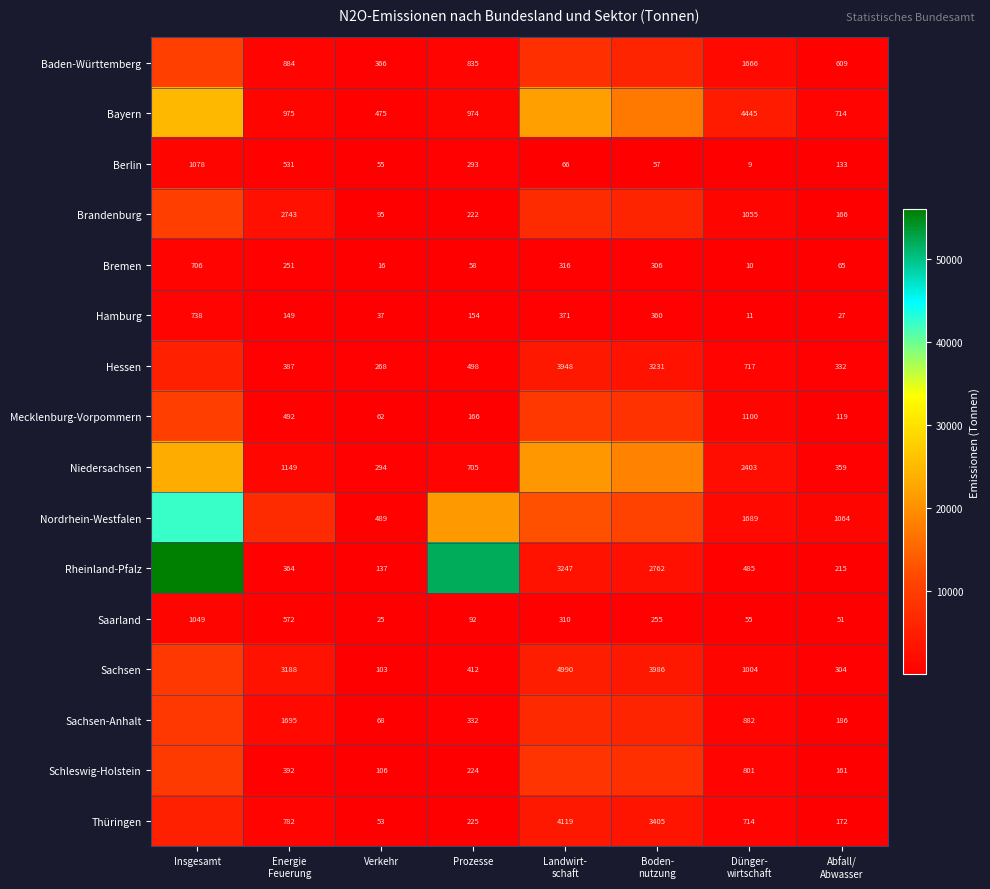

Rank the series at Verkehr from highest to lowest value.

Nordrhein-Westfalen, Bayern, Baden-Württemberg, Niedersachsen, Hessen, Rheinland-Pfalz, Schleswig-Holstein, Sachsen, Brandenburg, Sachsen-Anhalt, Mecklenburg-Vorpommern, Berlin, Thüringen, Hamburg, Saarland, Bremen